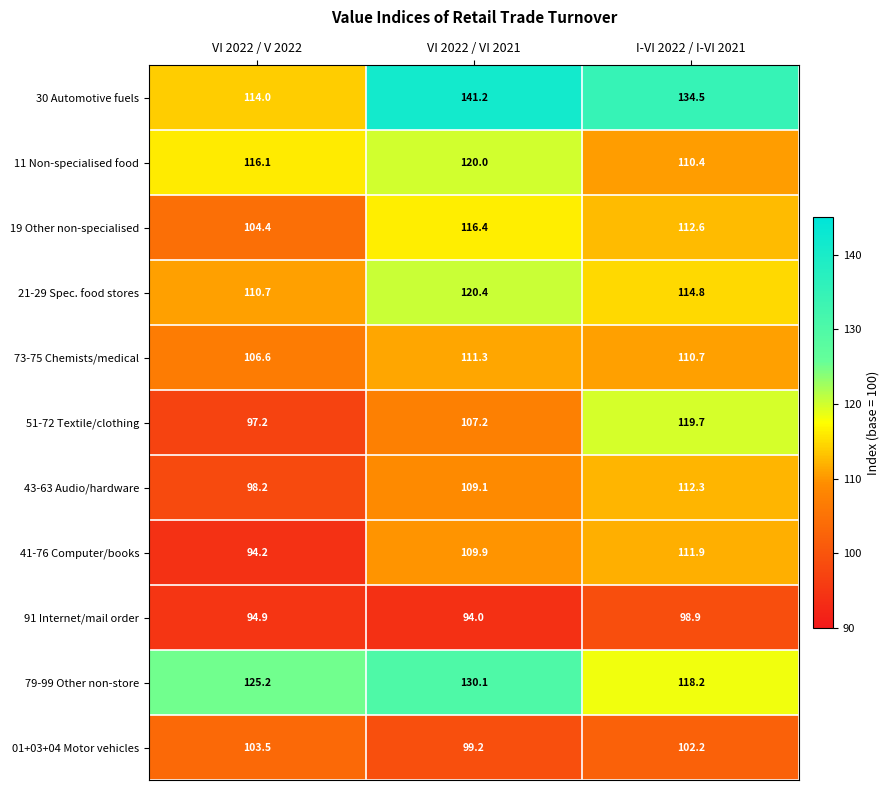

Which series changed the most between VI 2022 / VI 2021 and I-VI 2022 / I-VI 2021?

51-72 Textile/clothing